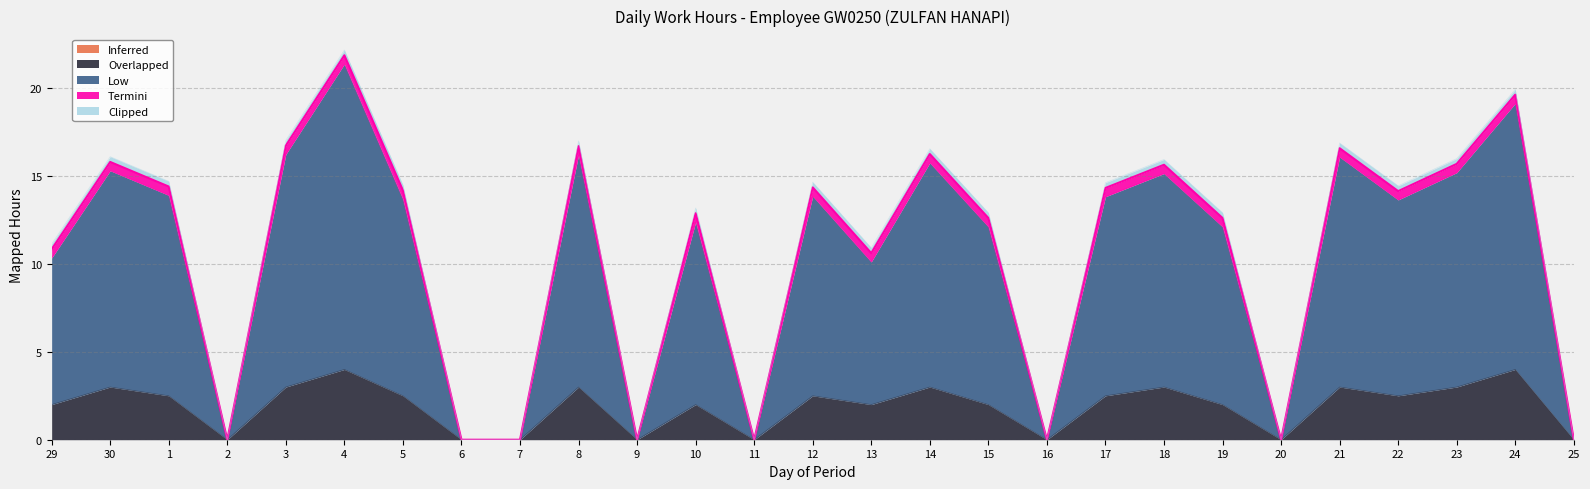

Does the chart display data point markers on the line(s)?

No